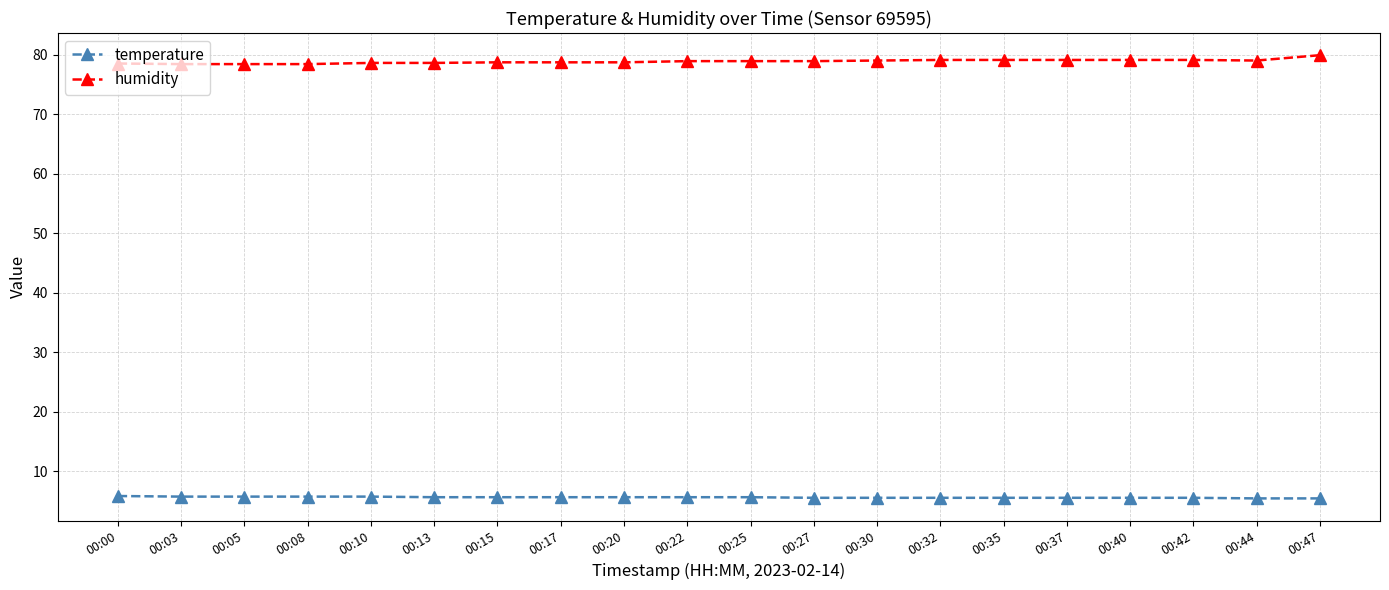

What is the value of the humidity point at the 9th from the left?

78.7